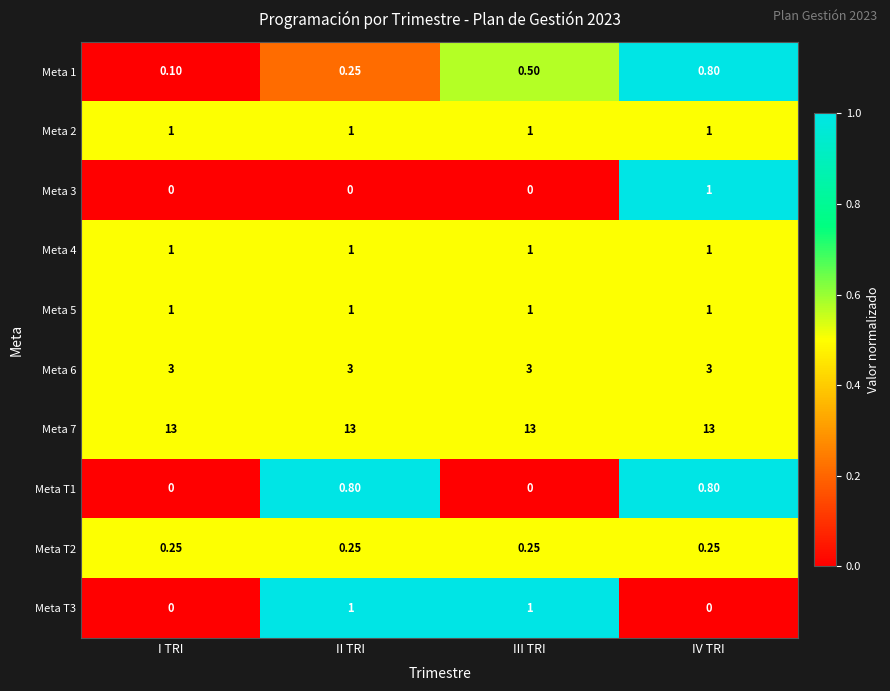

List the labels in order of Meta 1 value, smallest first.

I TRI, II TRI, III TRI, IV TRI